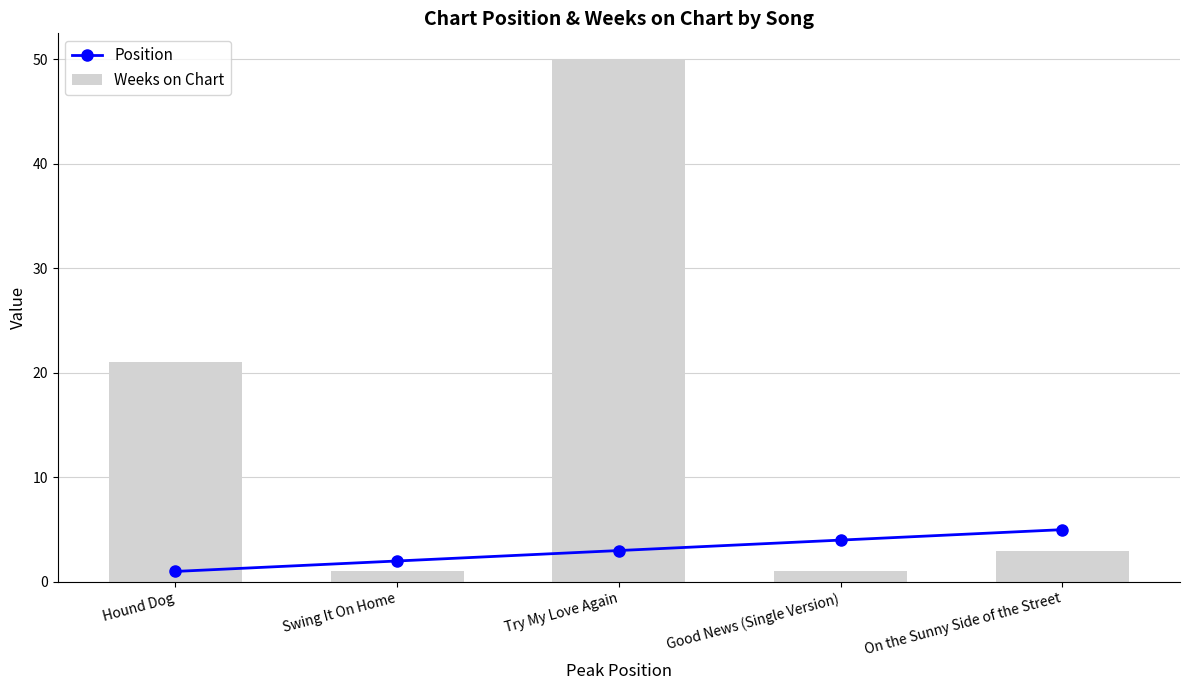

What is the greatest value displayed?

50